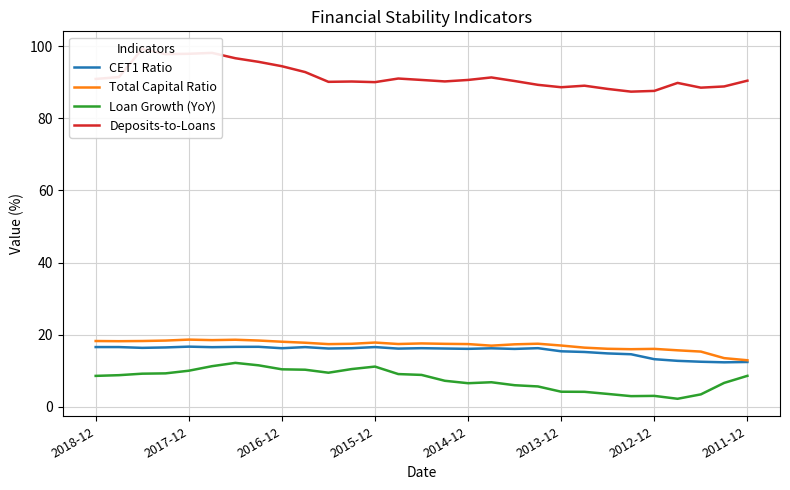

True or false: Deposits-to-Loans has more than 1 interior local peaks.

True